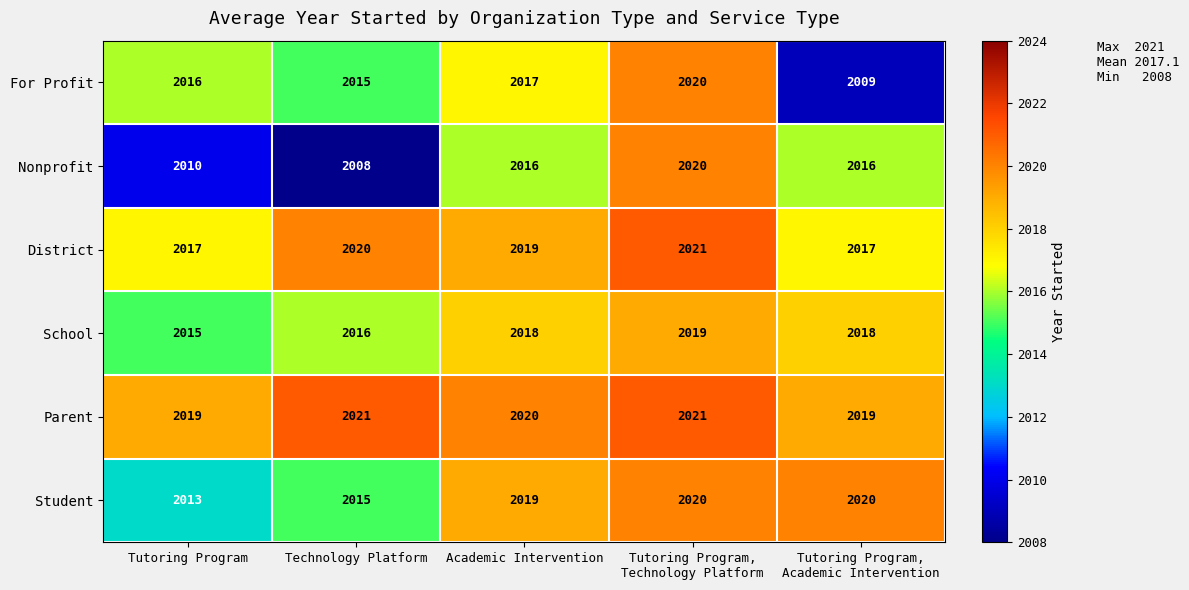

What value does the Student series have at Academic Intervention?

2019